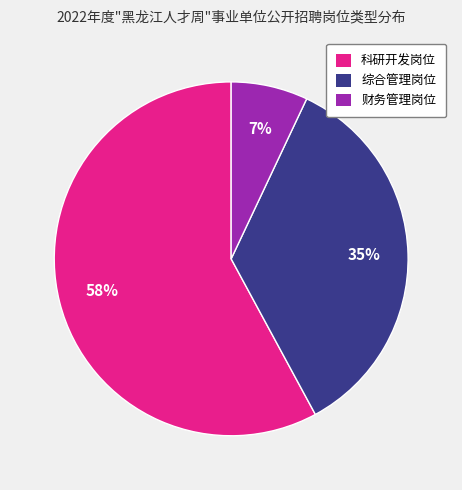

To the nearest percent, what is the difference between the largest and smallest slice percentages?

51%